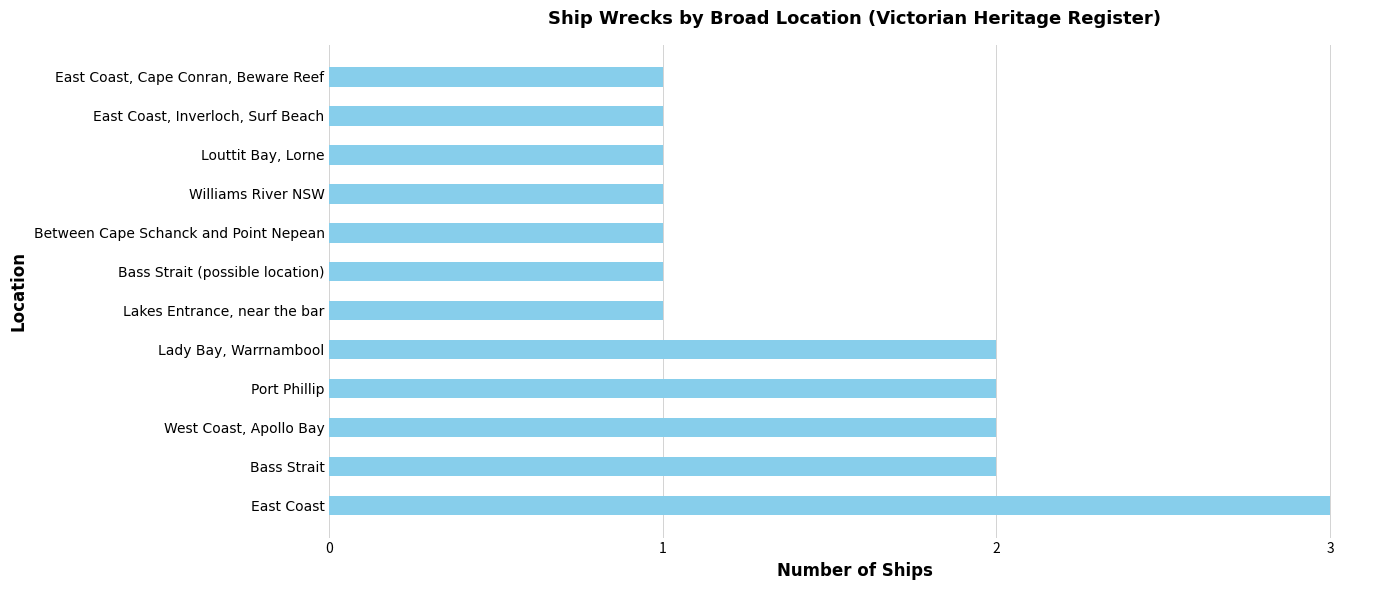

Read the value at East Coast.

3